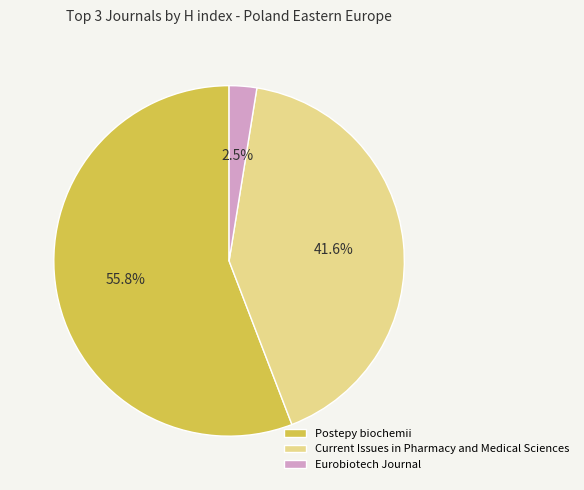

What is the majority slice?

Postepy biochemii